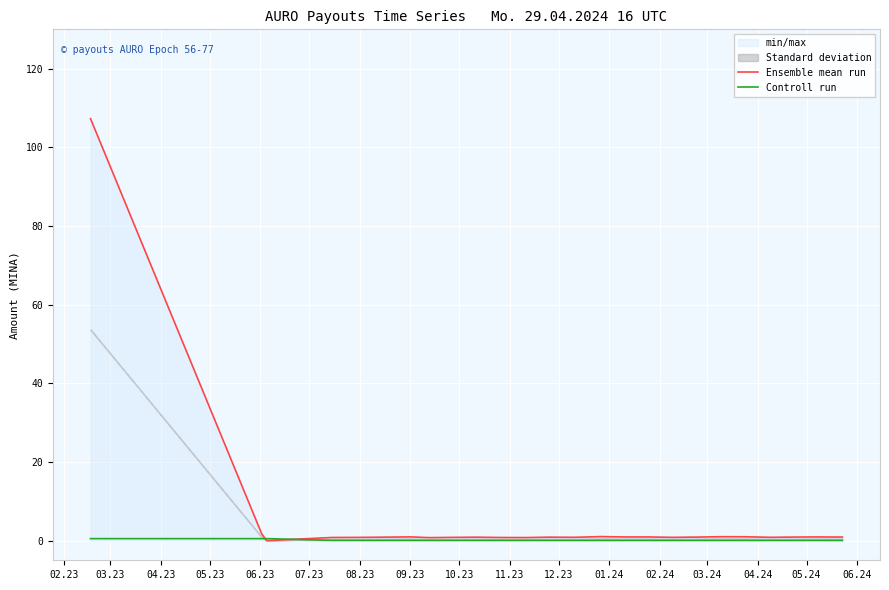

Is it true that Ensemble mean run equals 0.3 at 09.23?

False